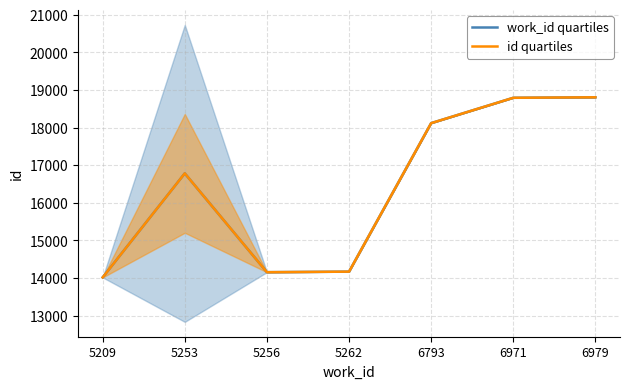

What is the smallest value displayed?

14018.0